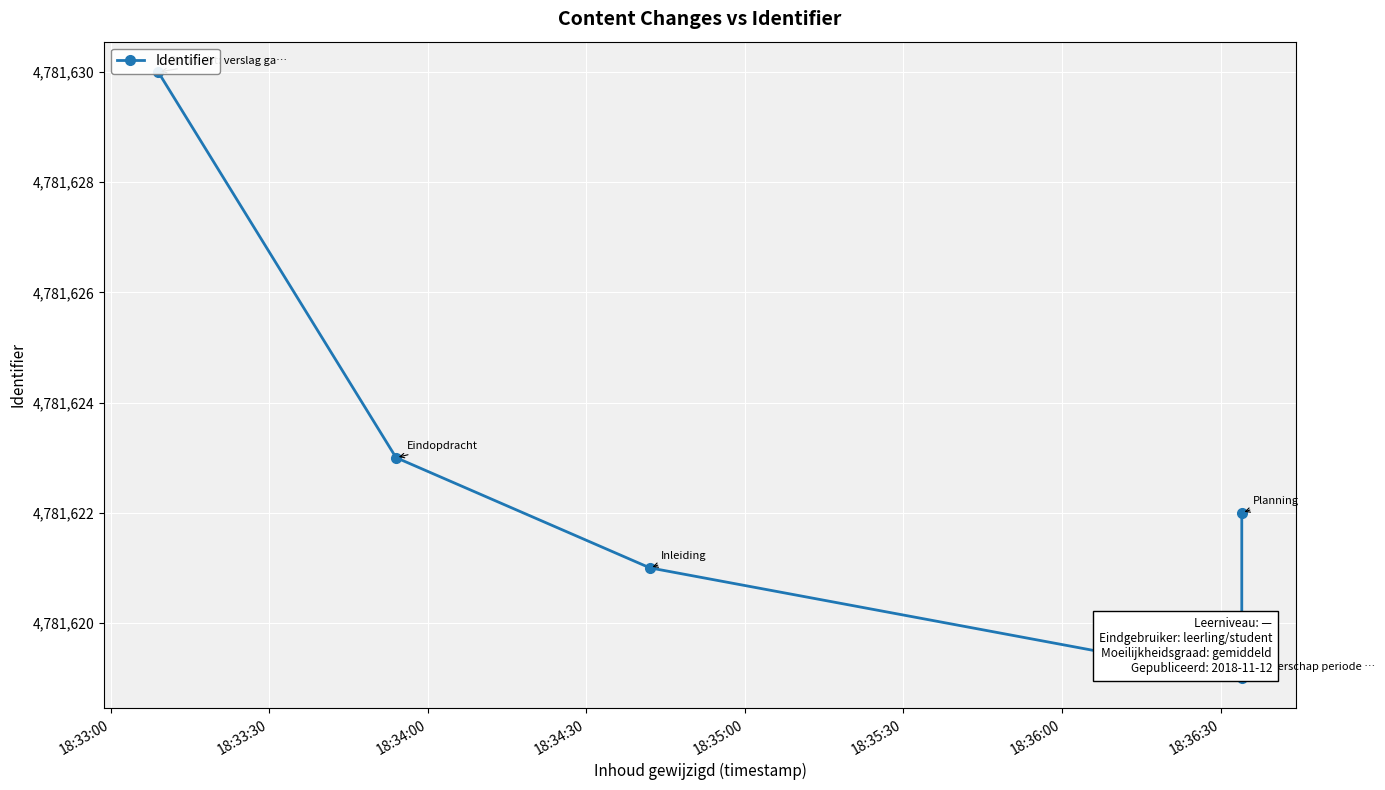

What is the difference between the values at 18:33:00 and 18:34:00?

9